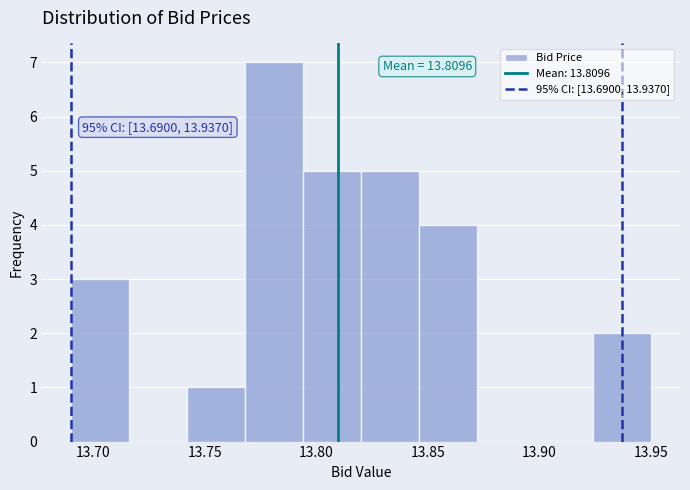

Which range on the x-axis has the tallest bar?

13.768 to 13.794